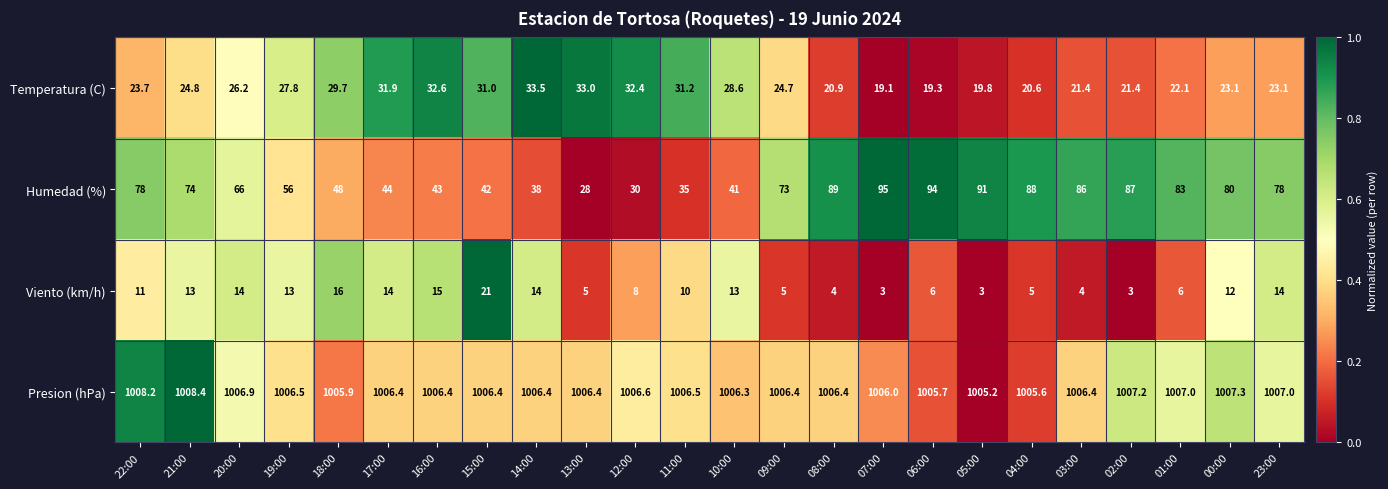

What is the greatest value displayed?

1008.4